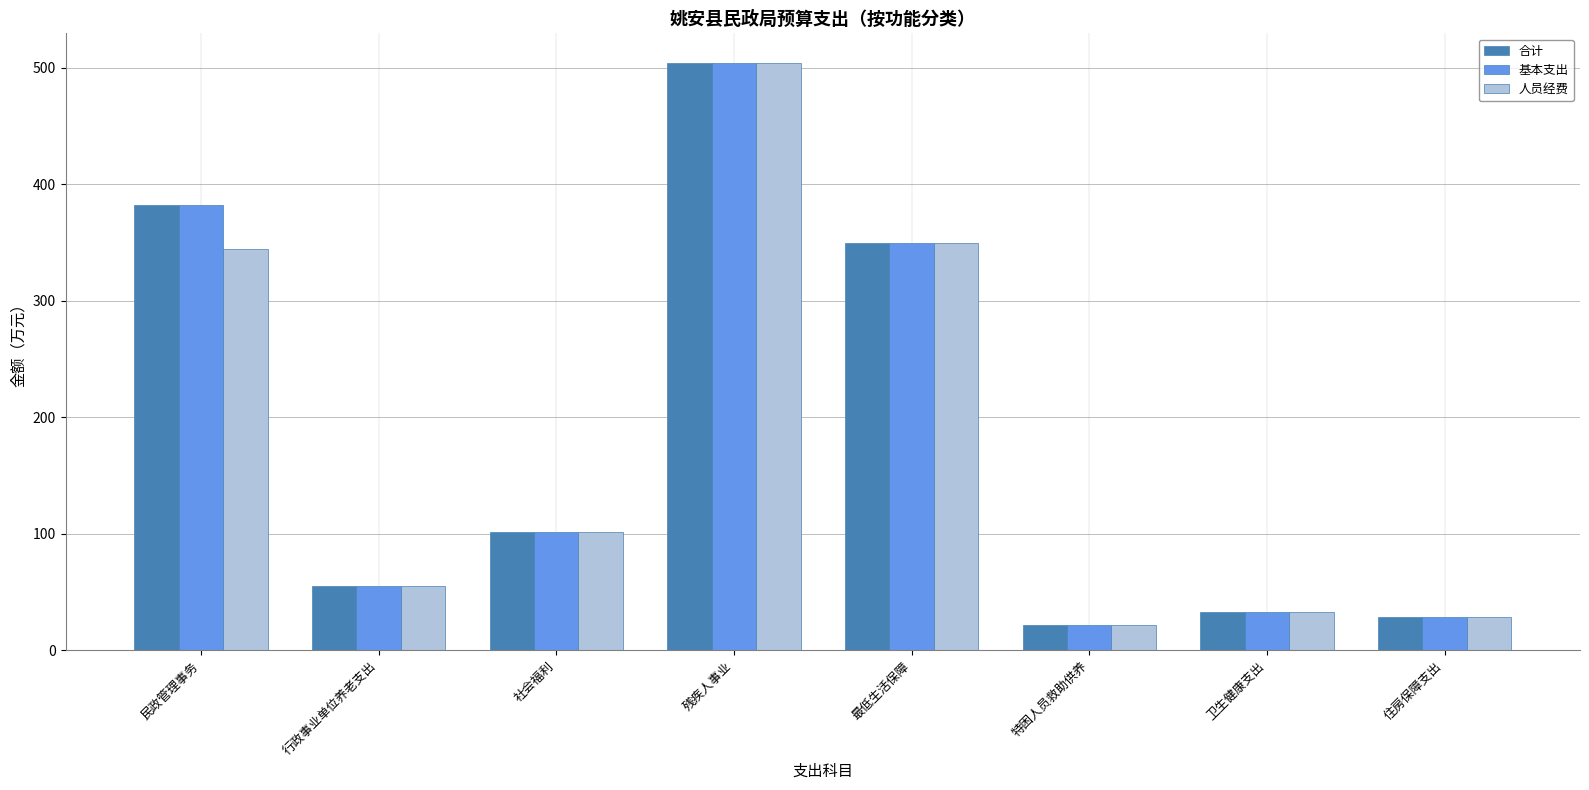

The value of 合计 at 卫生健康支出 is 9.6. True or false?

False